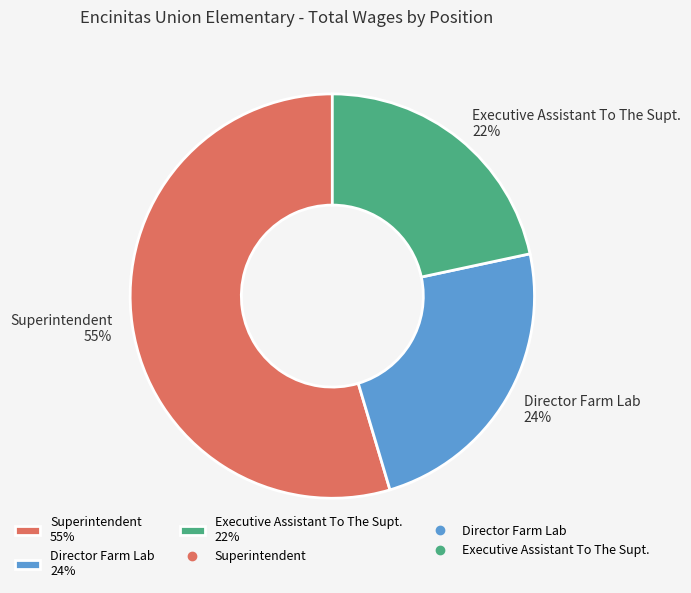

Does any single category account for the majority?

Yes